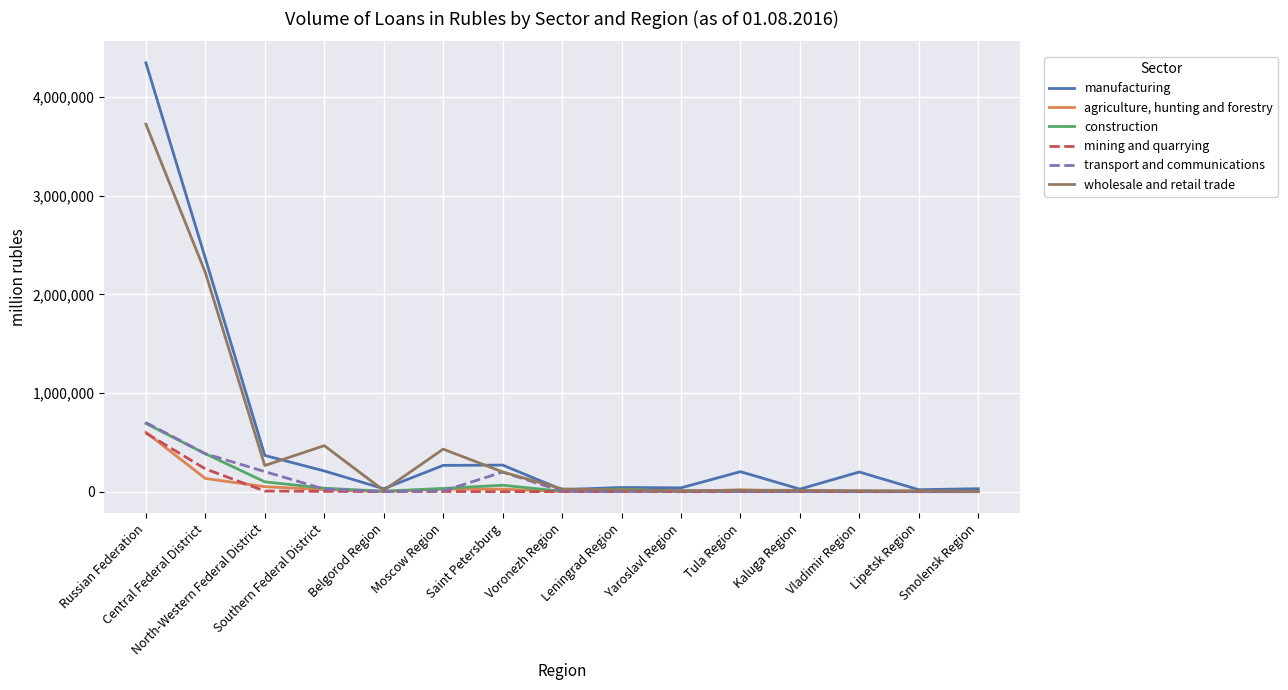

What is the maximum value for wholesale and retail trade?

3724196